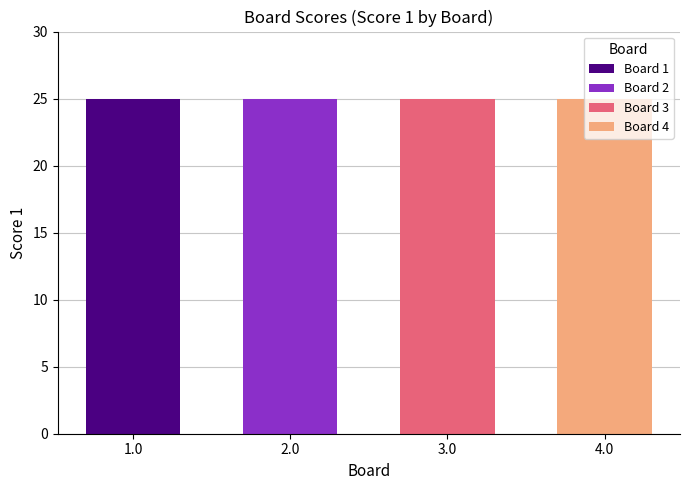

At which label is Score 1 closest to 25?

1